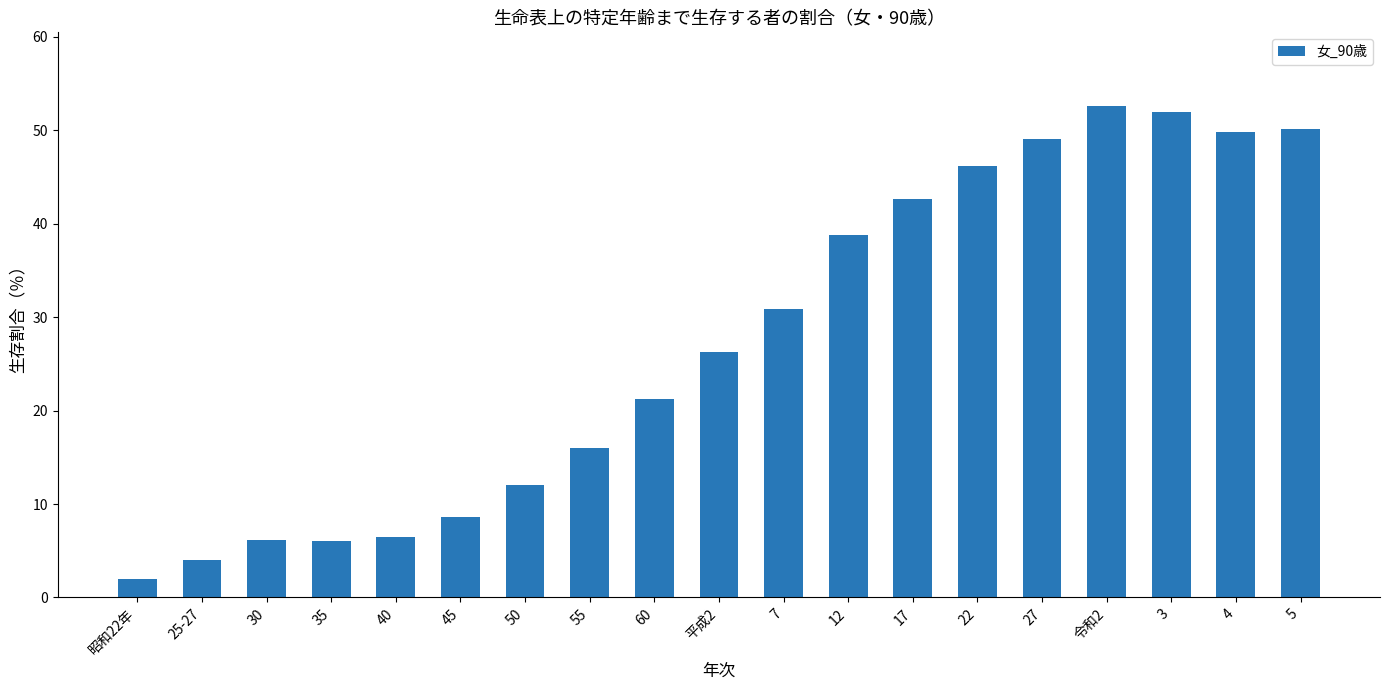

How many values exceed 26?

10